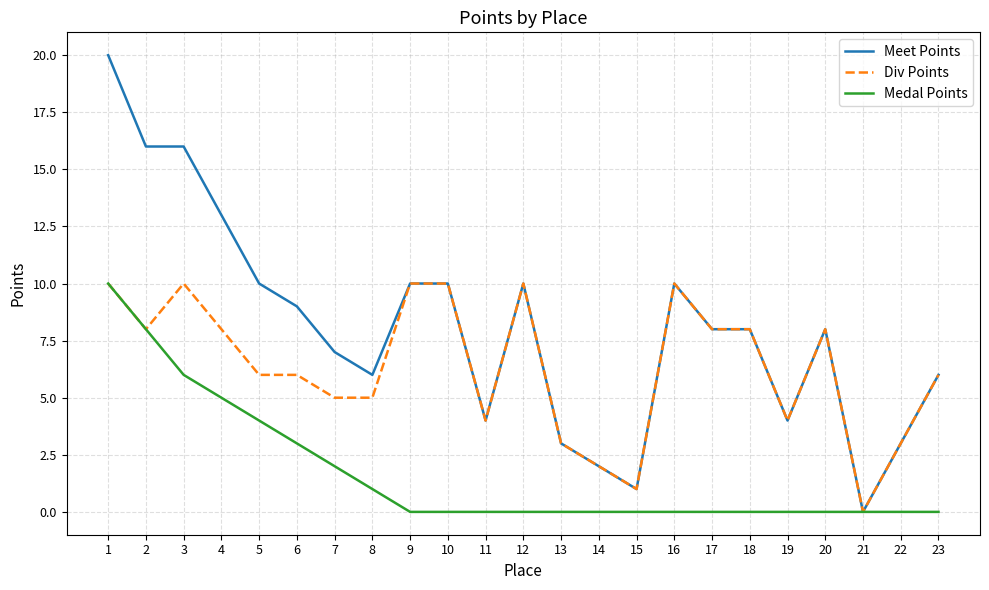

Rank the series at 3 from highest to lowest value.

Meet Points, Div Points, Medal Points